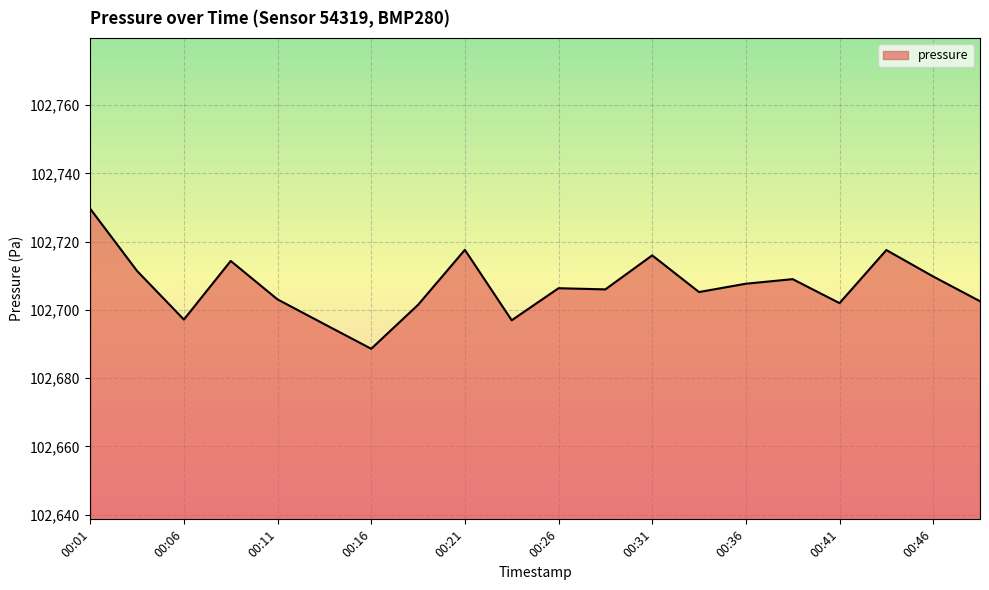

What is the difference between the maximum and minimum values?

41.0